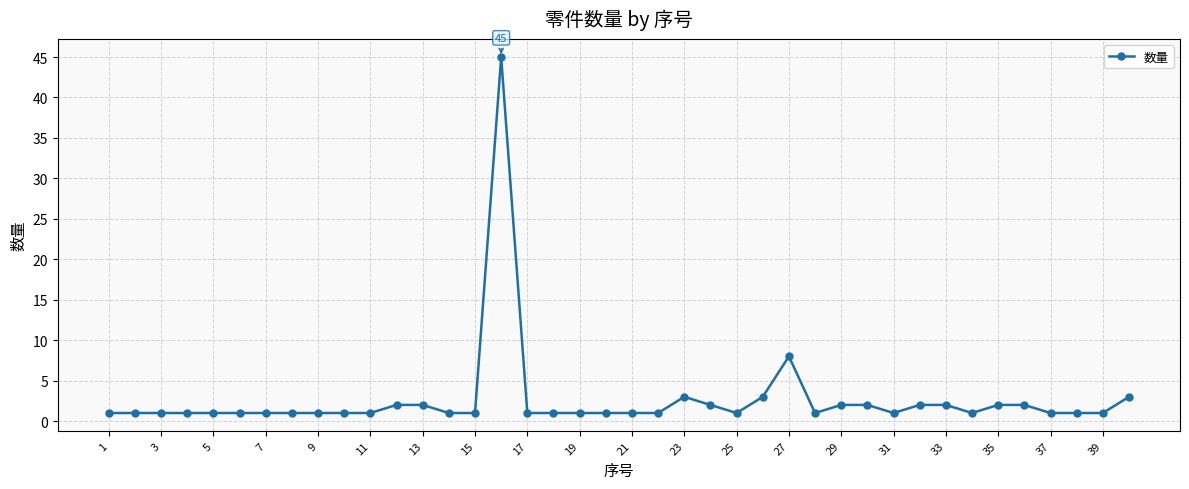

True or false: there are more than 1 points higher than both neighbors.

True